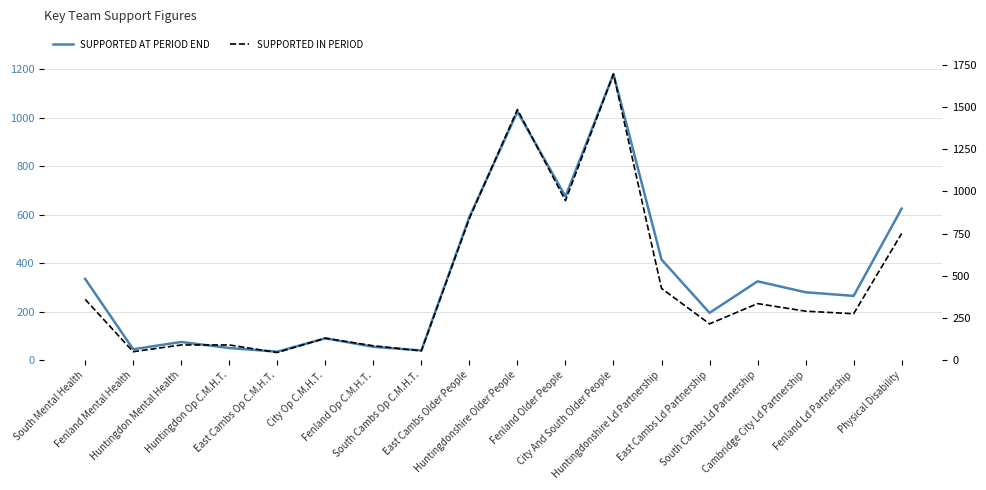

True or false: SUPPORTED AT PERIOD END and SUPPORTED IN PERIOD intersect in this chart.

False